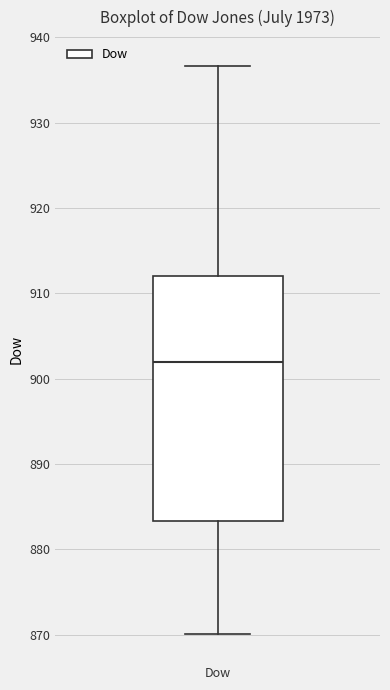

Where does the upper whisker of the box for Dow end on the y-axis? The values are not printed on the chart, so give them approximately, as read against the axis.

937